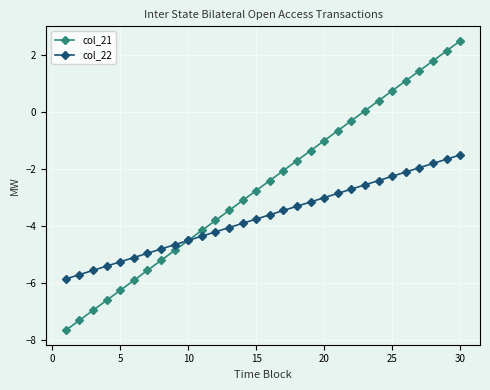

What is the maximum value shown in the chart?

2.5